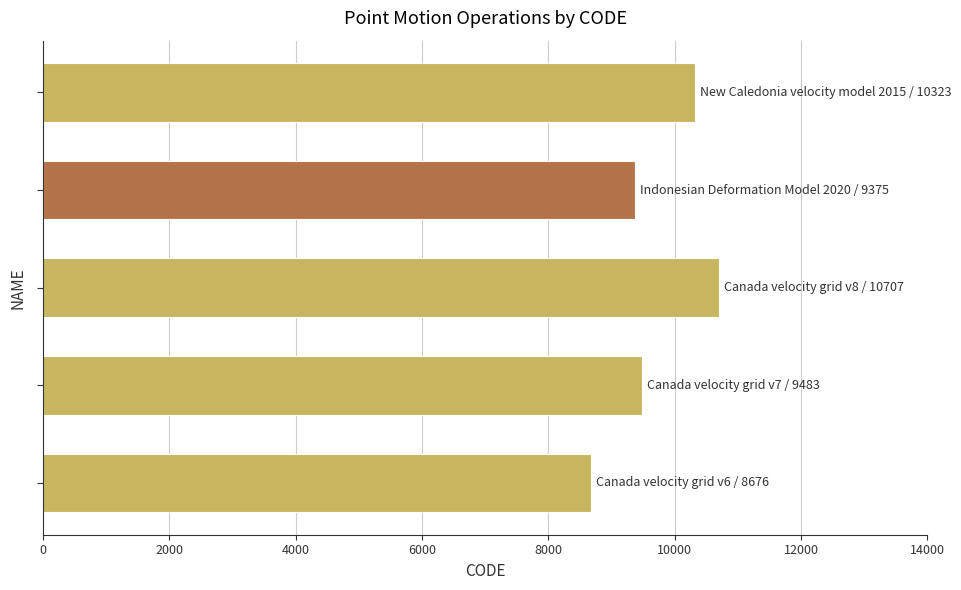

What is the difference between the maximum and second lowest values?

1332